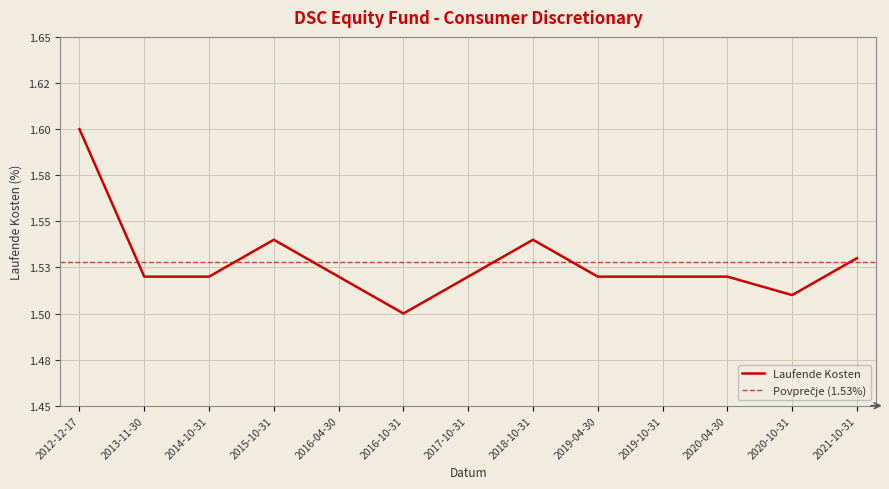

At which label is the value closest to 1?

2016-10-31